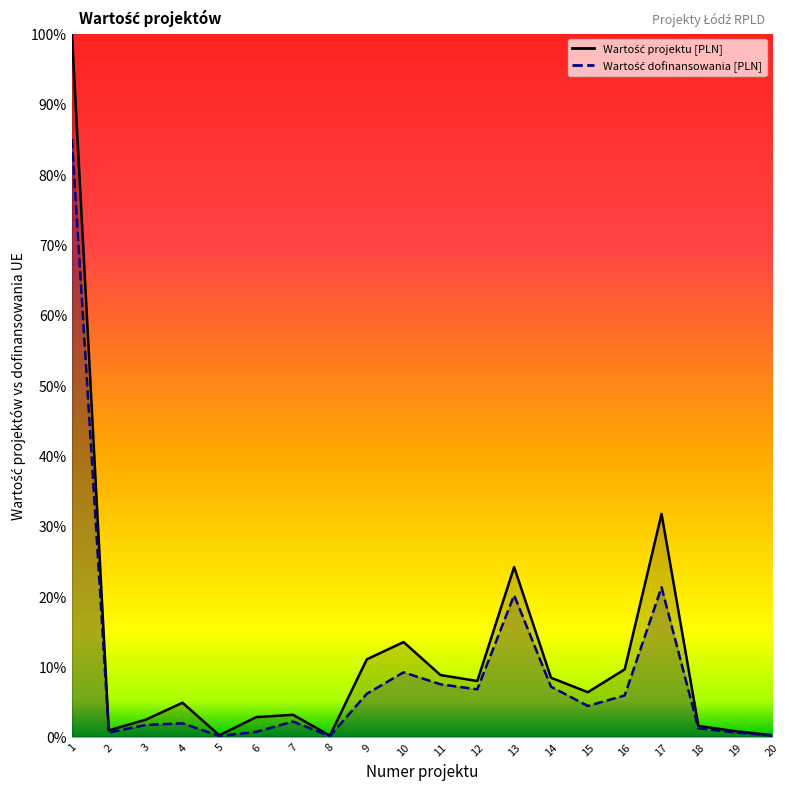

The value of Wartość projektu [PLN] at 19 is 0.0. True or false?

True